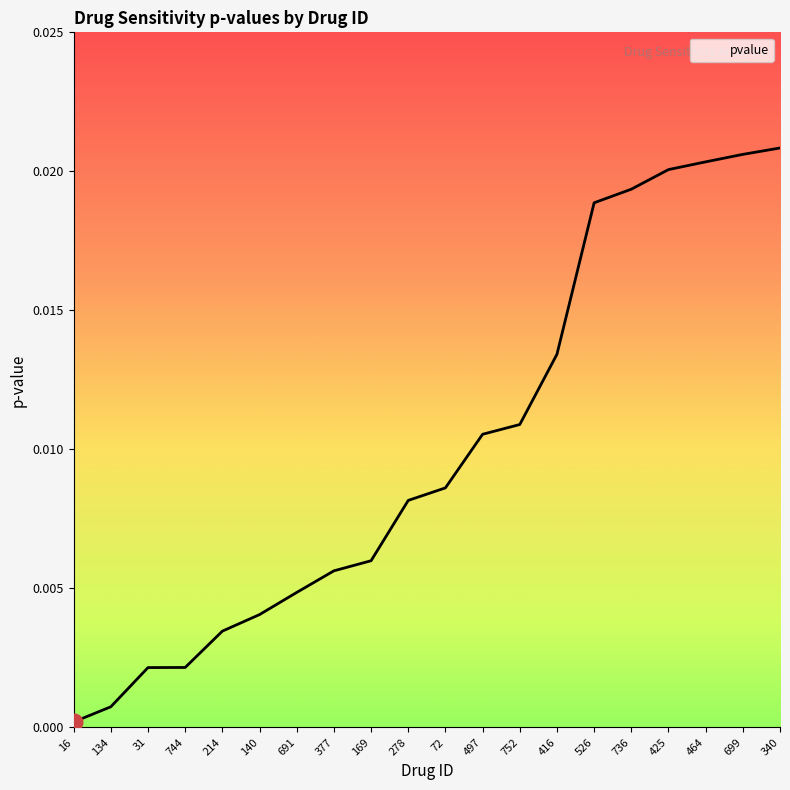

The chart shows a value of 0.0 at 214. True or false?

True